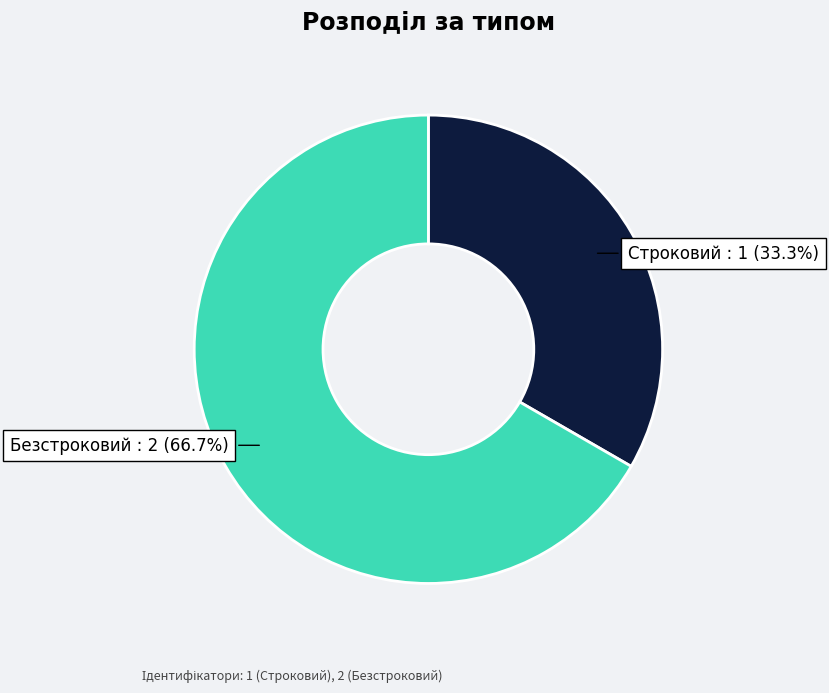

Is there any slice that represents more than half of the pie?

Yes